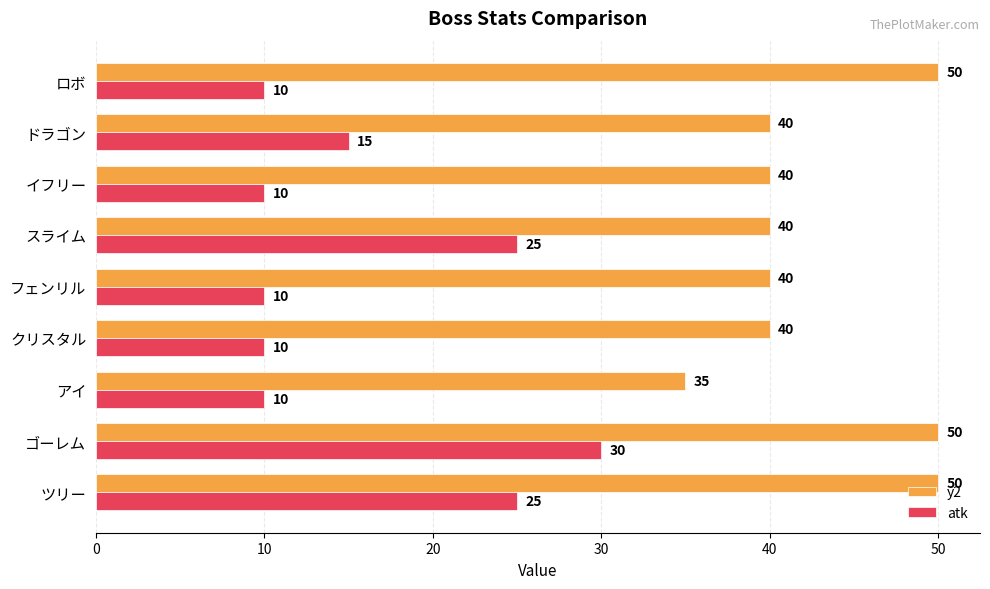

At フェンリル, list the series in order from smallest to largest.

atk, y2